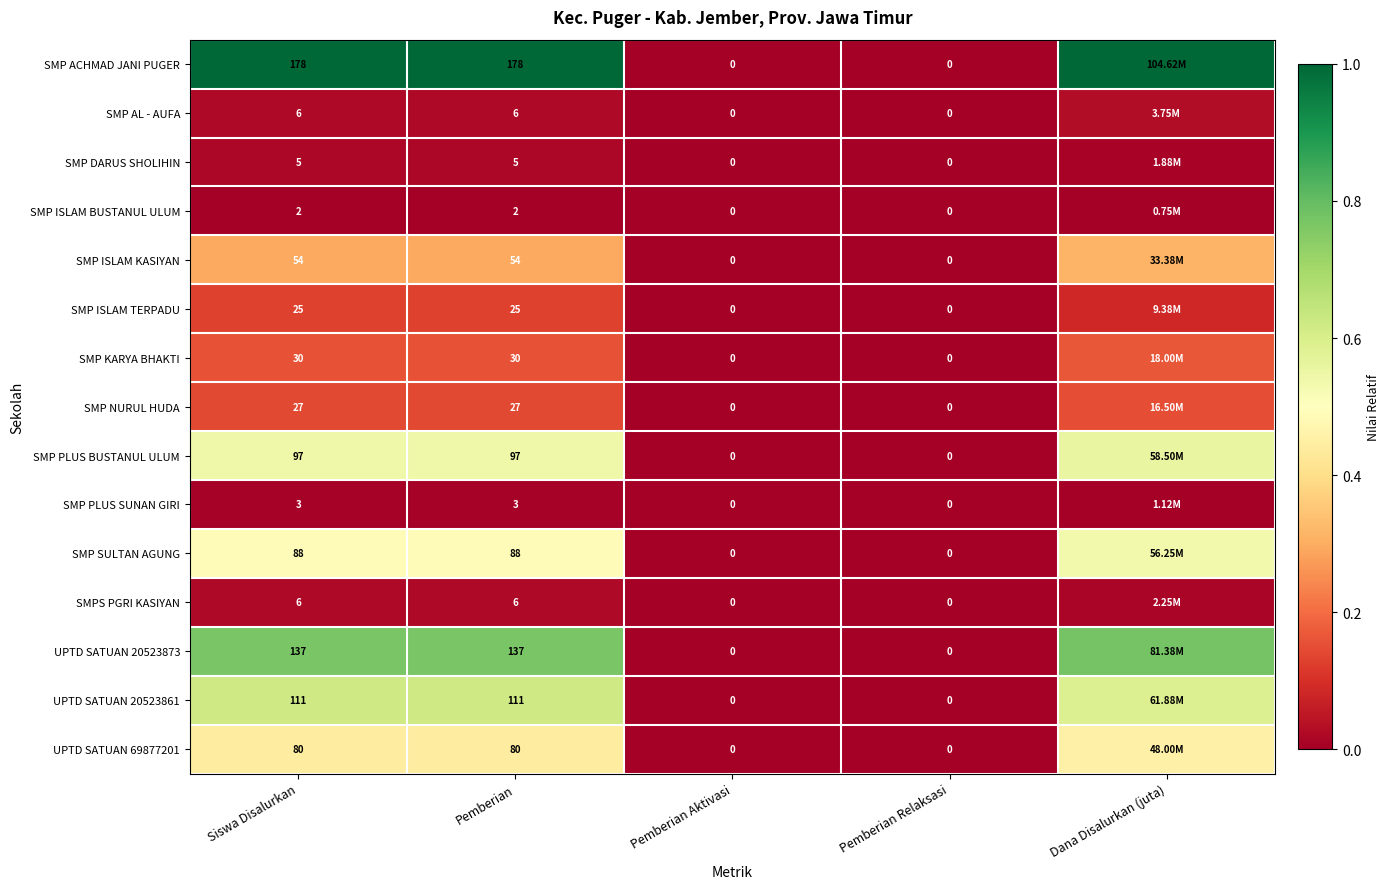

What is the total value across all series at Siswa Disalurkan?

849.0